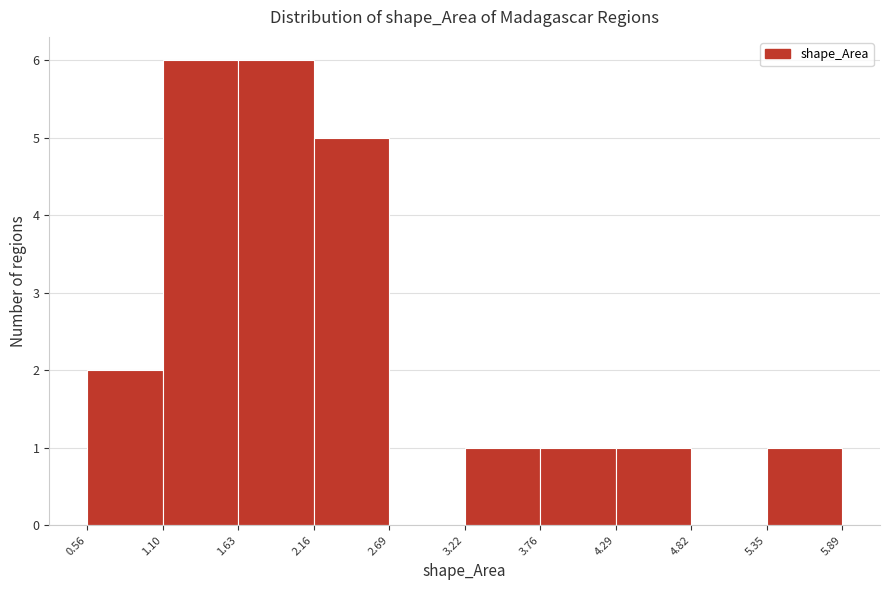

How tall is the bar that spans 1.63 to 2.16 on the x-axis? The values are not printed on the chart, so give them approximately, as read against the axis.

6